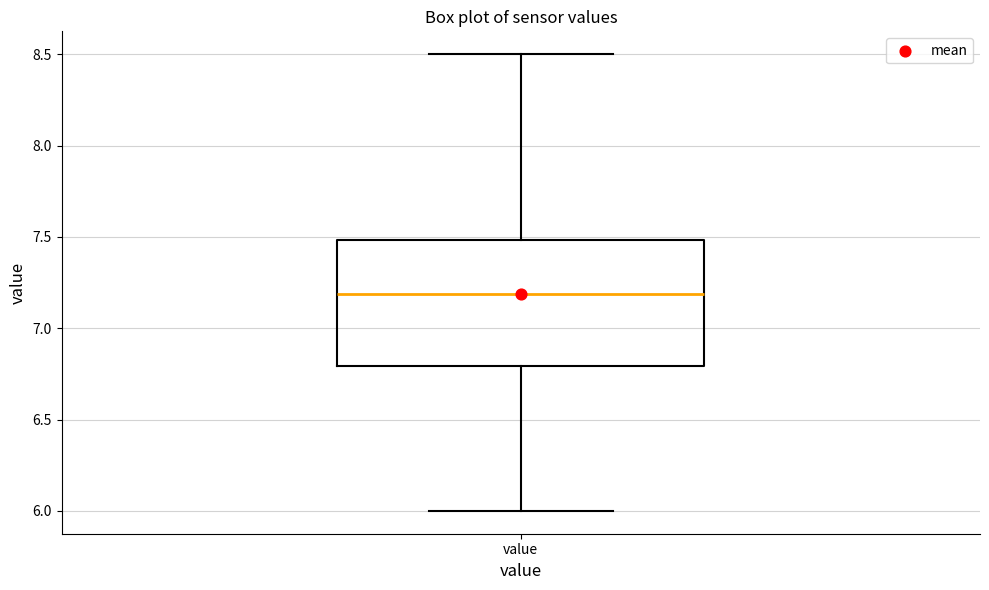

Transcribe this box plot: give where the median line is, the range the box spans, and where the two whiskers end, as read against the y-axis. The values are not printed on the chart, so give them approximately, as read against the axis.

median 7.2, box 6.8 to 7.5, whiskers 6.0 to 8.5